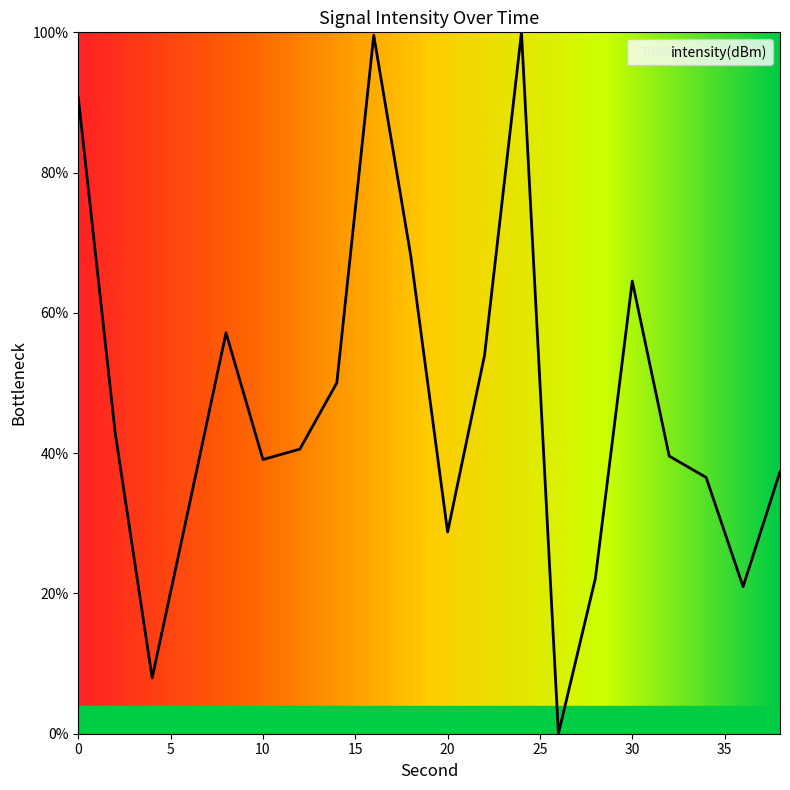

What is the maximum value shown in the chart?

100.0